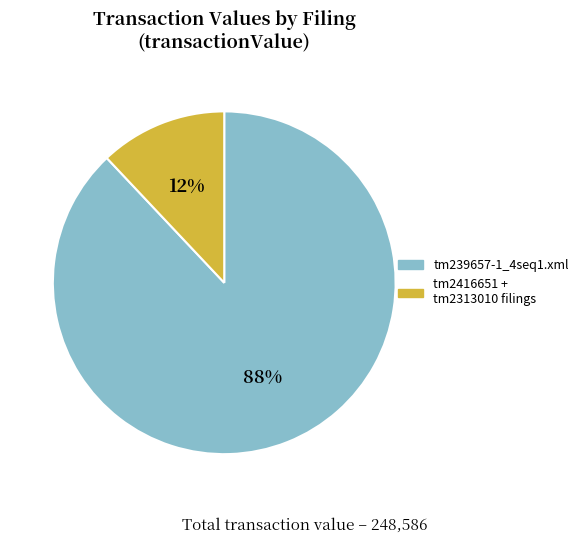

True or false: tm239657-1_4seq1.xml accounts for 95% of the total.

False